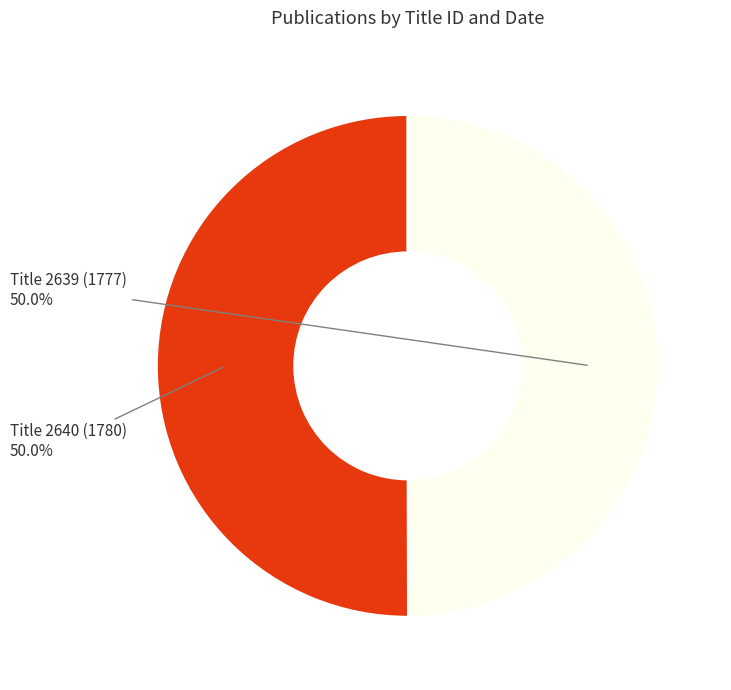

What is the ratio of the value at Title 2639 (1777) to the value at Title 2640 (1780)?

1.0